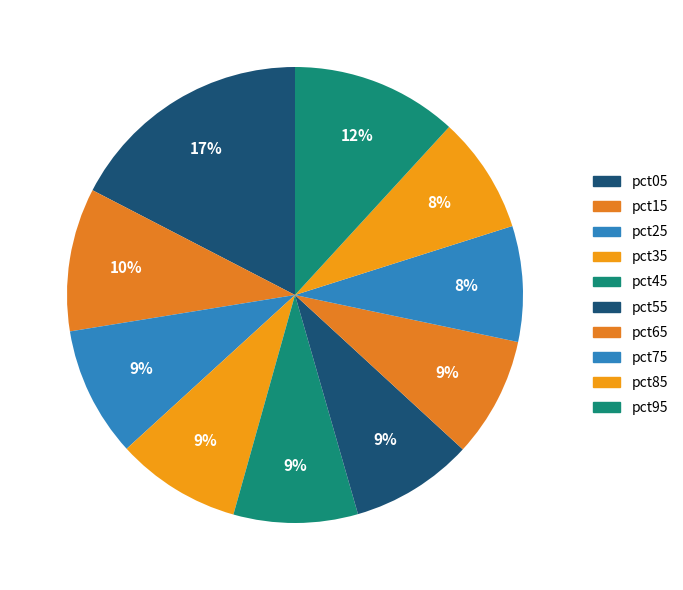

How many segments does this pie chart have?

10